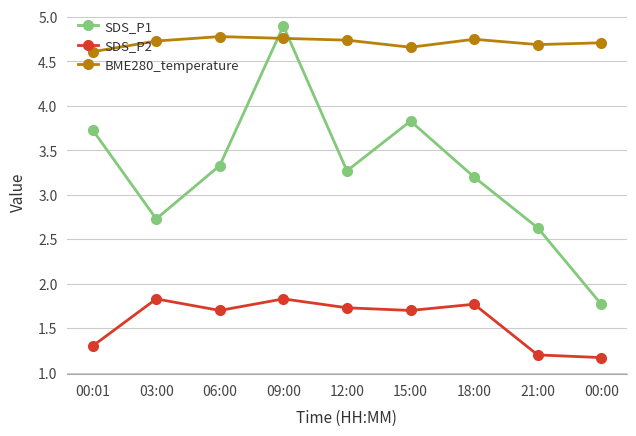

What is the smallest value displayed?

1.2